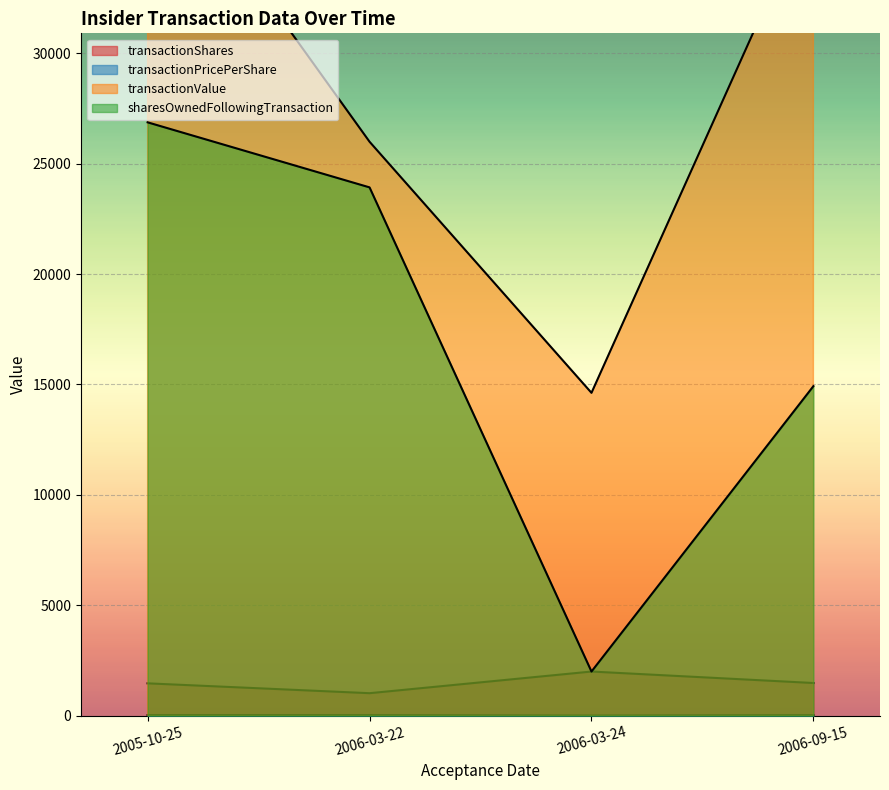

What are all the series names shown in the legend?

transactionShares, transactionPricePerShare, transactionValue, sharesOwnedFollowingTransaction